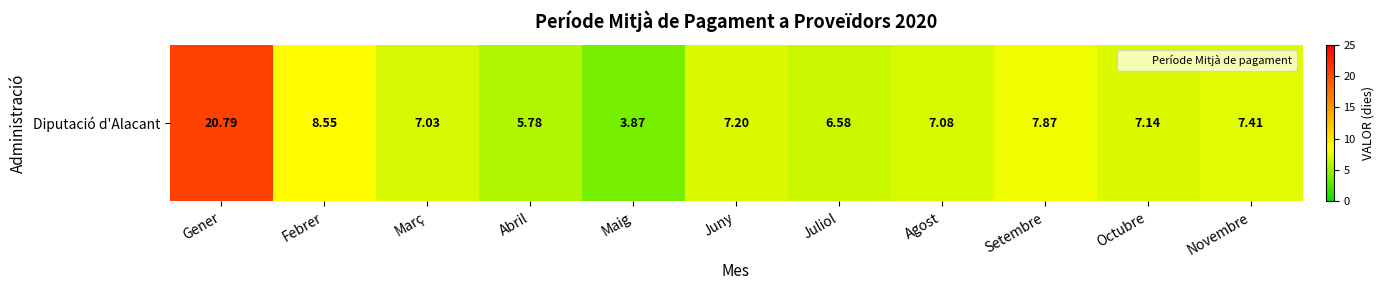

At which category does the chart reach its peak across all series?

Gener